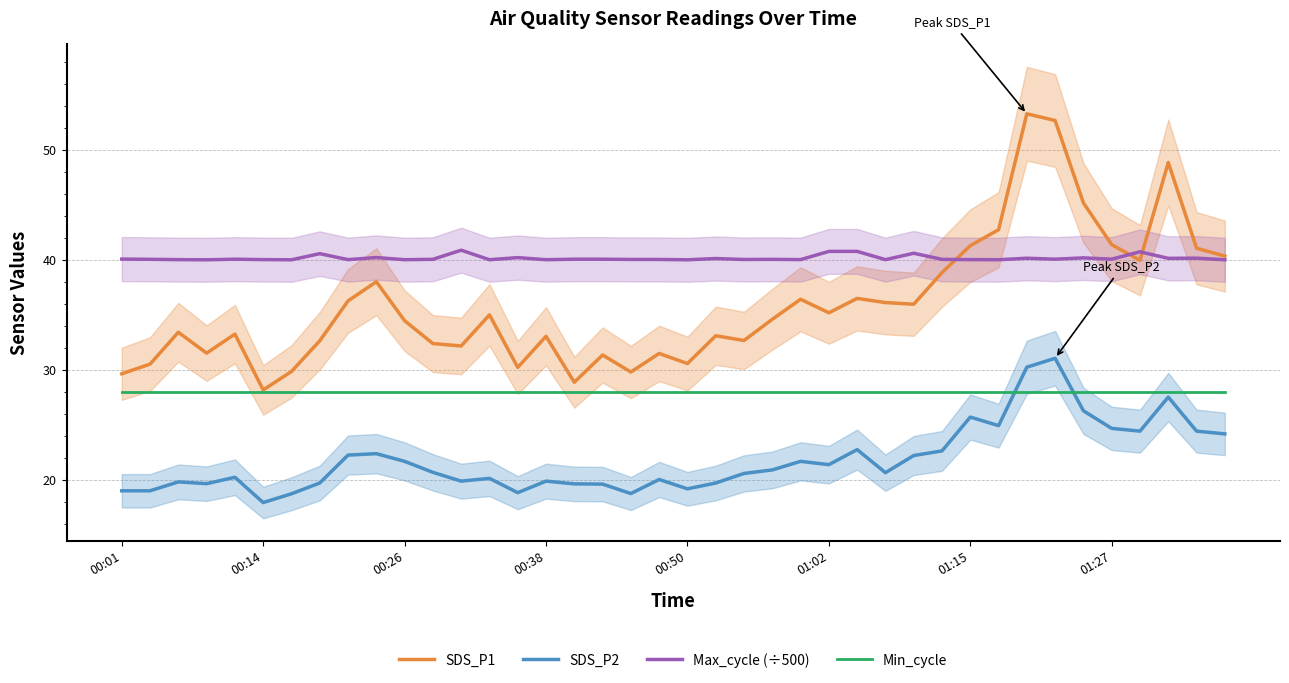

What is the highest value of the Max_cycle (÷500) series?

40.9